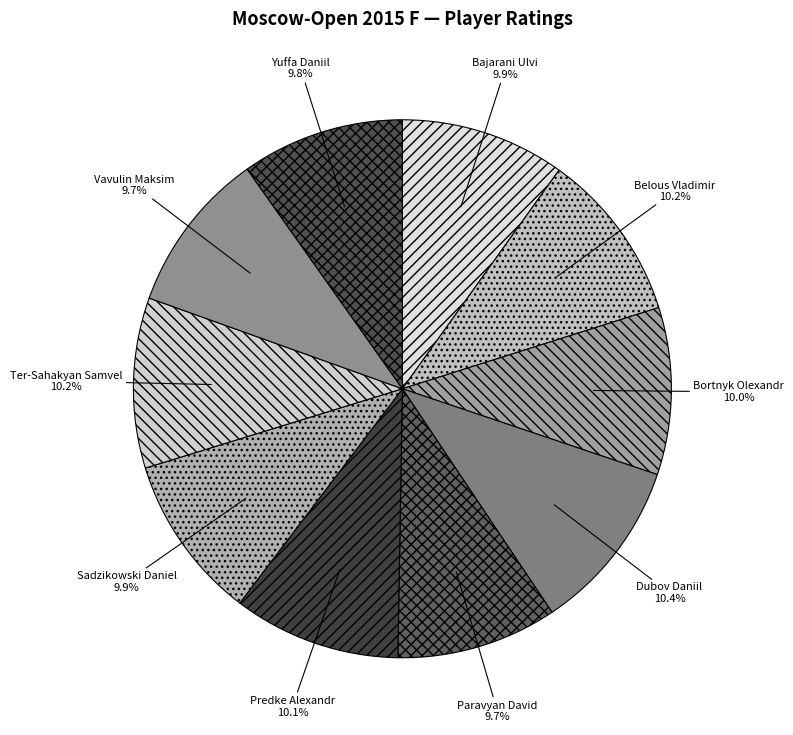

The Bajarani Ulvi slice represents 1% of the pie. True or false?

False